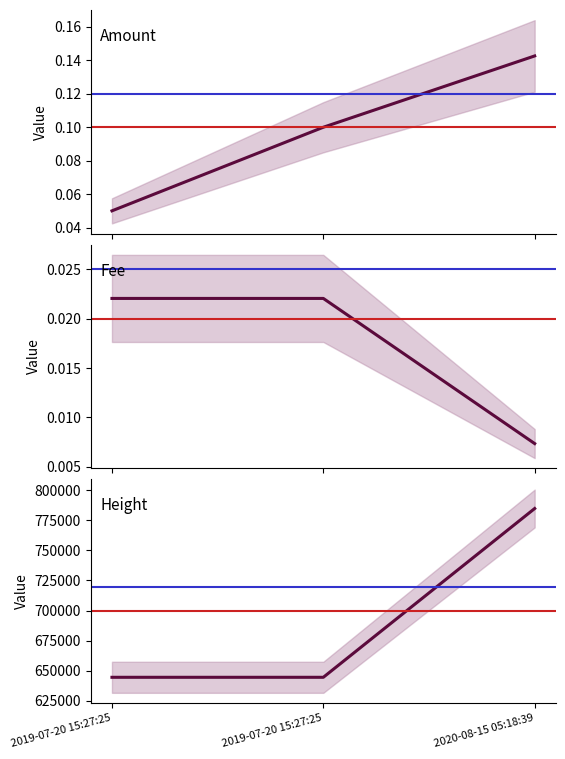

Count the Amount values in the range 0 to 1.

3